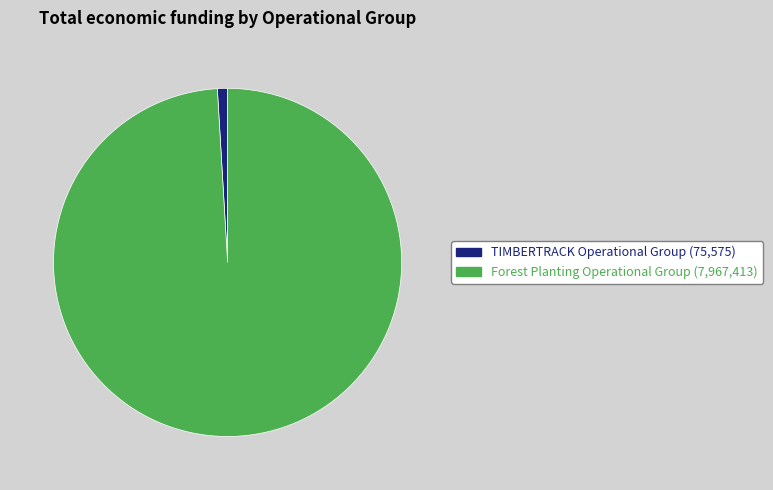

How many slices are in this pie chart?

2